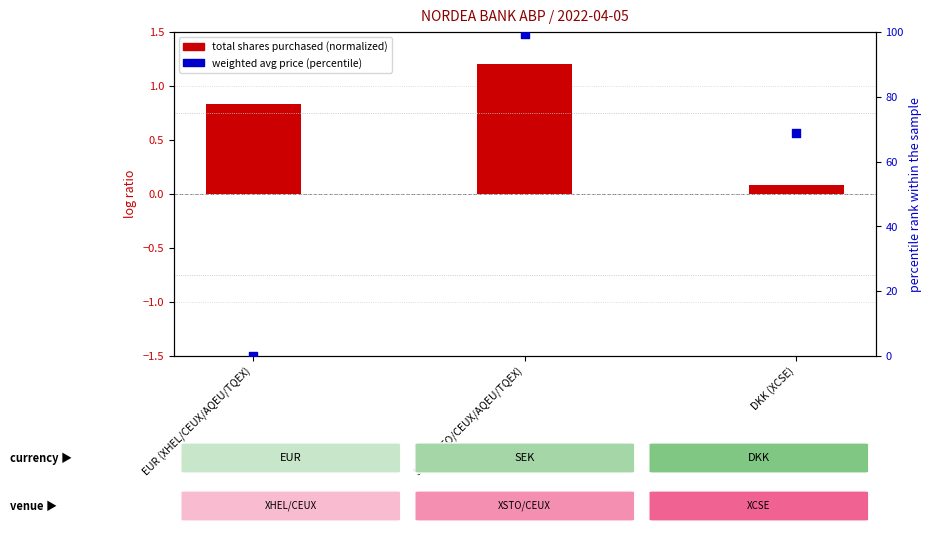

At which category is the sum across all series the highest?

SEK (XSTO/CEUX/AQEU/TQEX)